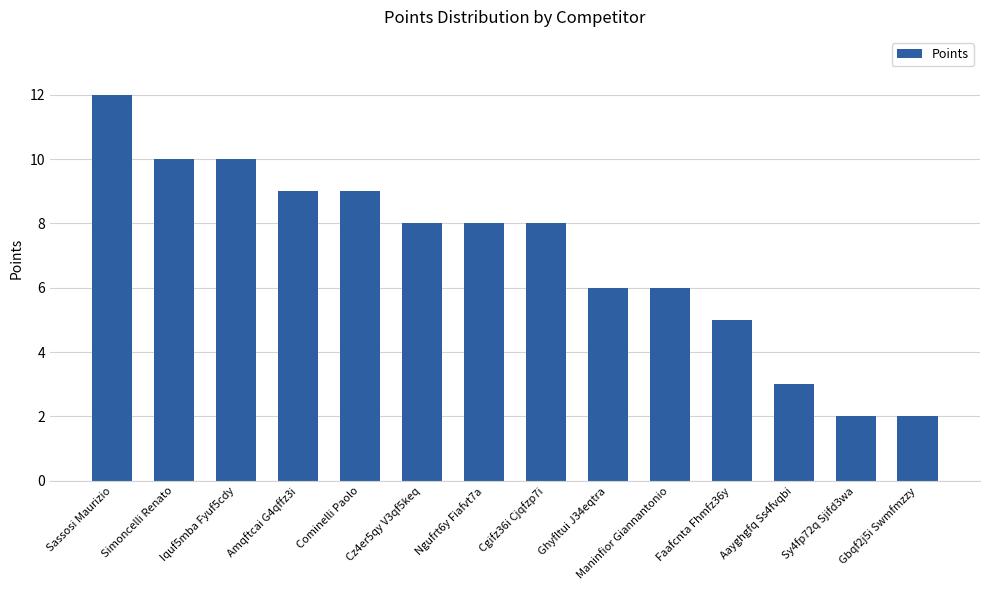

What is the sum of the values at Iquf5mba Fyuf5cdy and Cz4er5qy V3qf5keq?

18